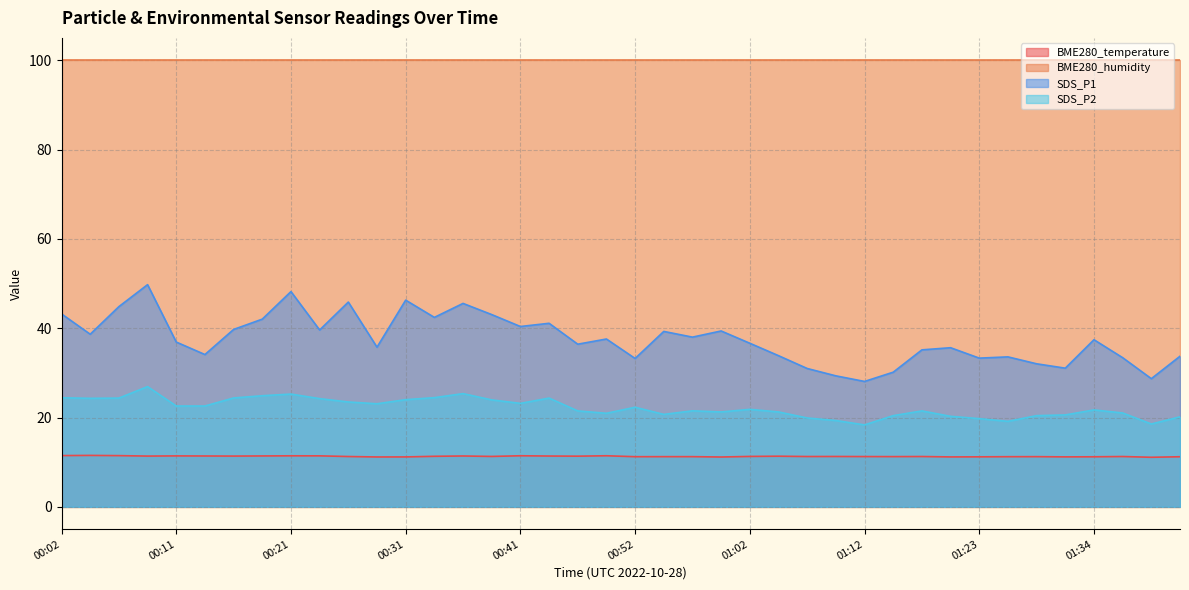

How many data points in SDS_P2 are above 21?

27